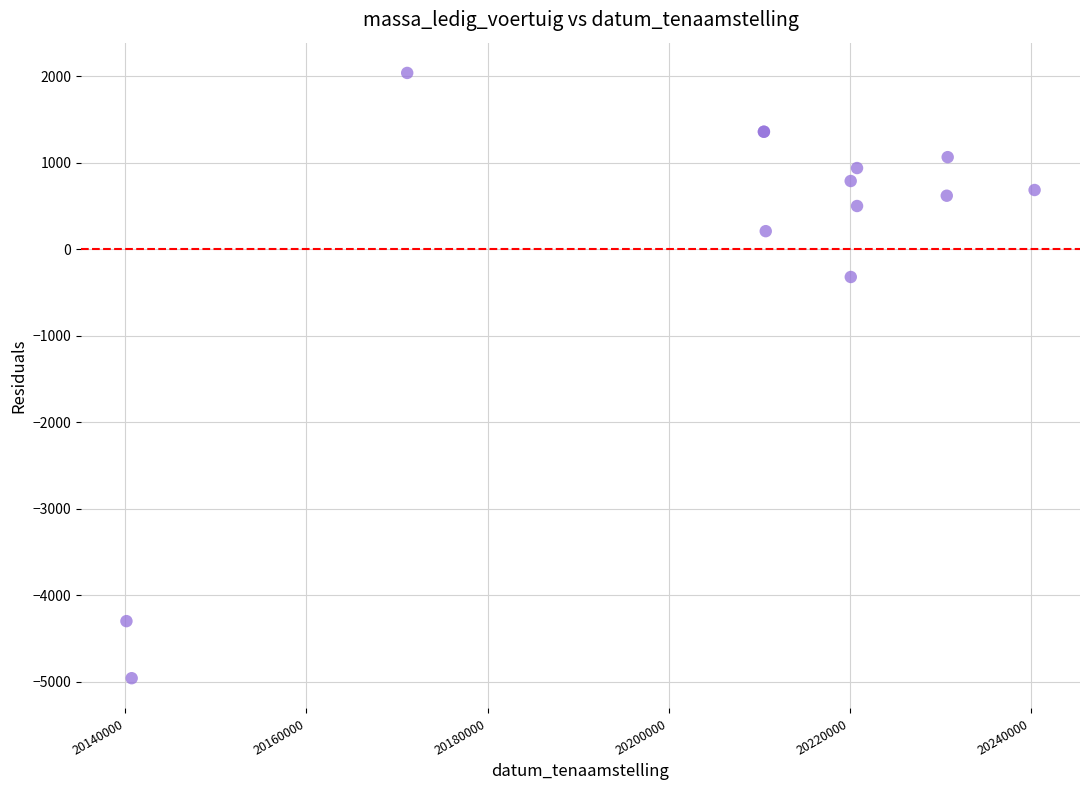

What Y value in the scatter plot is closest to -1459?

-319.5